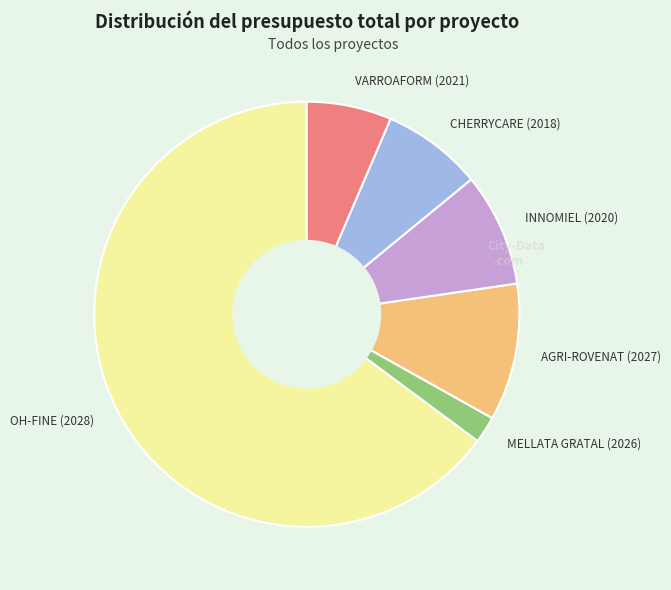

How many slices are in this pie chart?

6